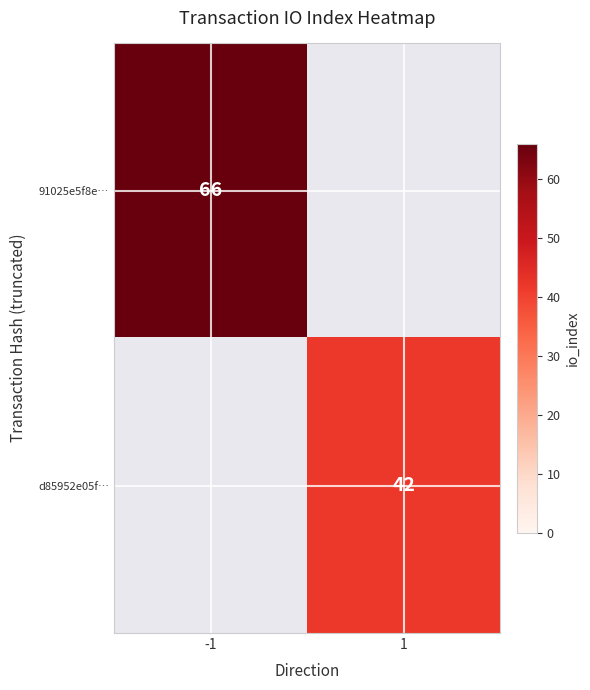

True or false: d85952e05f… has a value of 16 at 1.

False